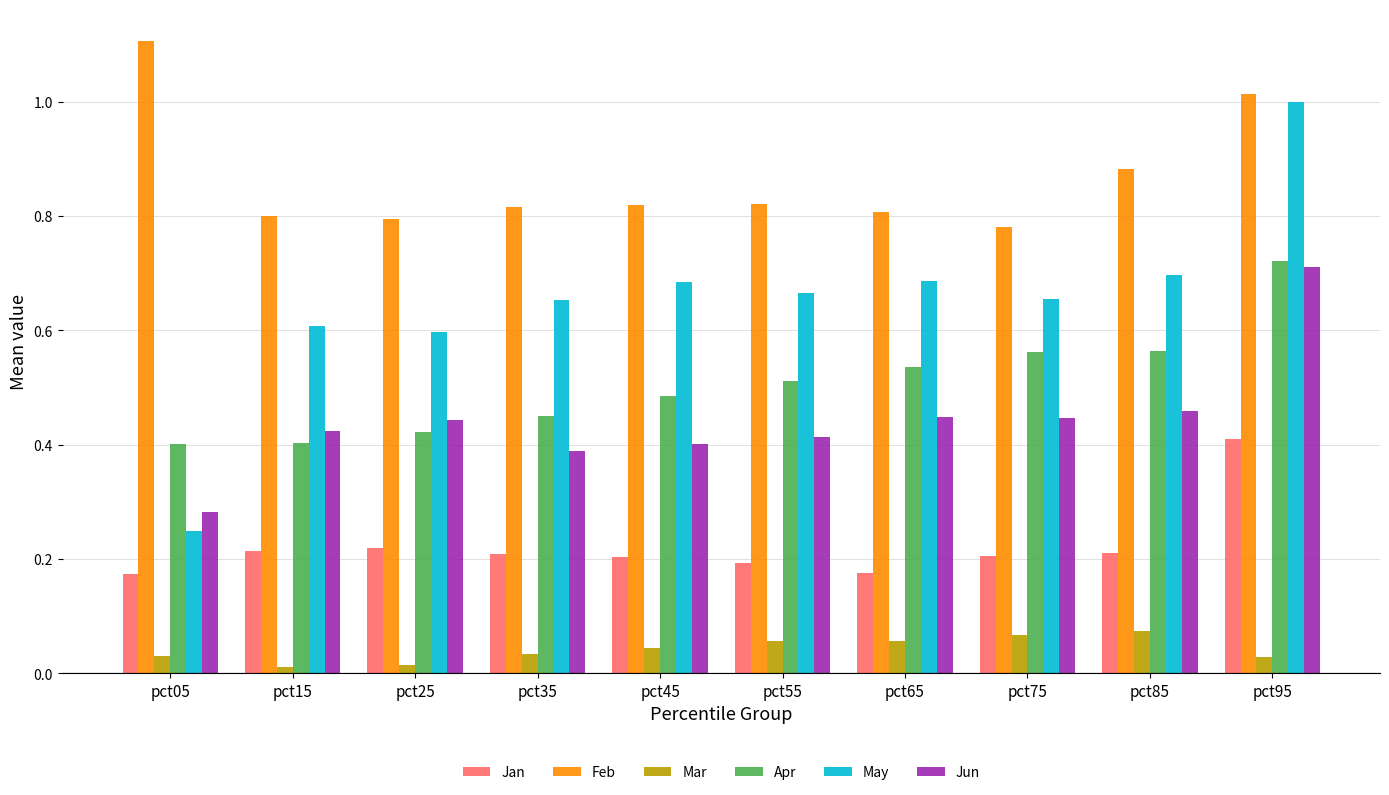

What is the sum of all May values?

6.5